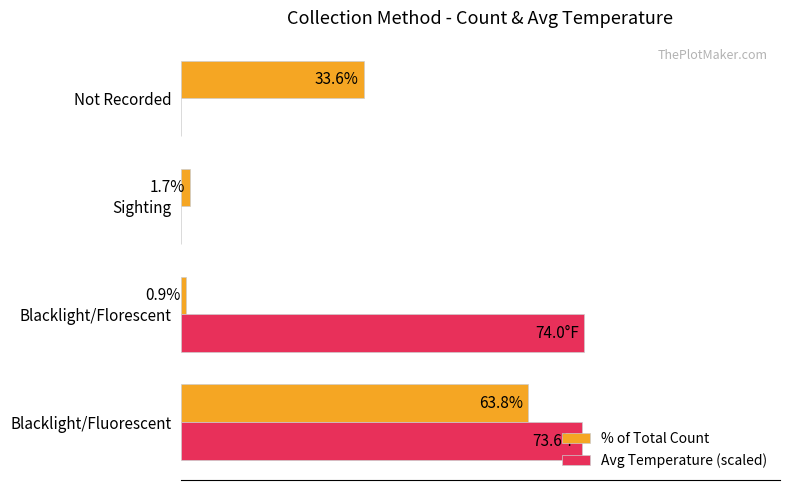

Which series has the largest total across all categories?

Avg Temperature (scaled)